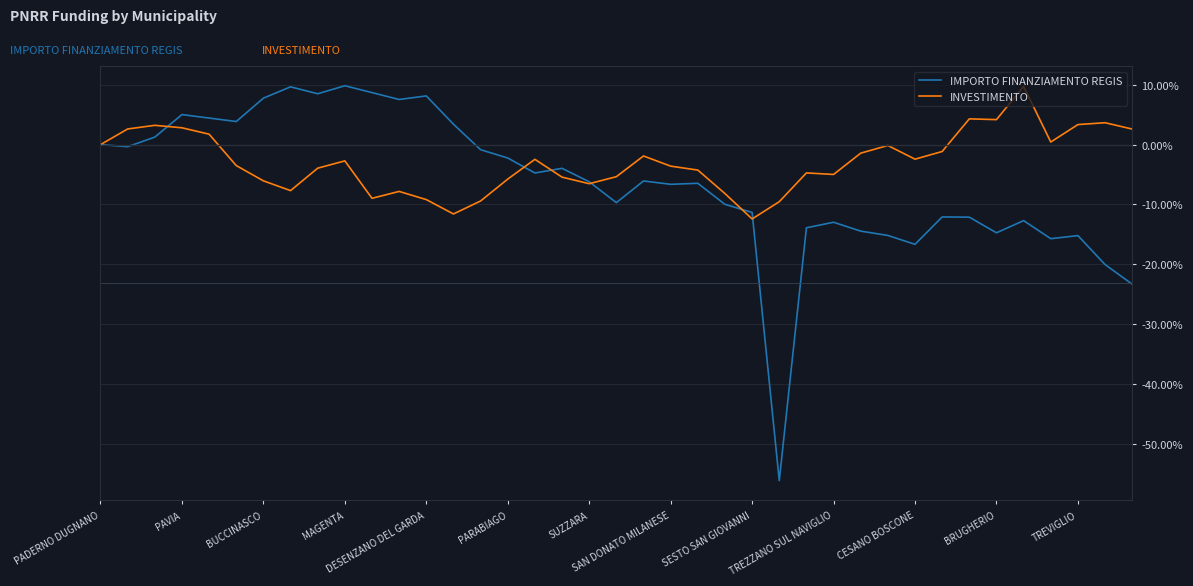

What are all the series names shown in the legend?

IMPORTO FINANZIAMENTO REGIS, INVESTIMENTO